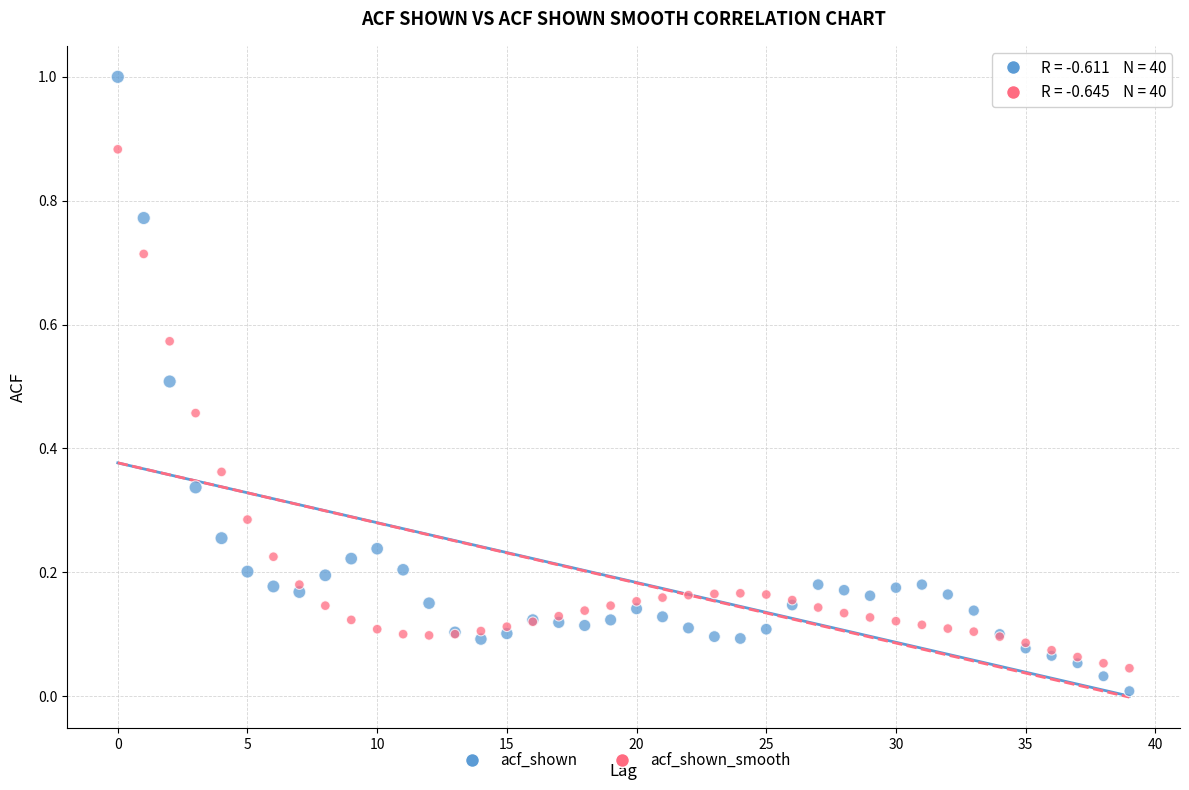

Which series contains the highest Y value?

acf_shown